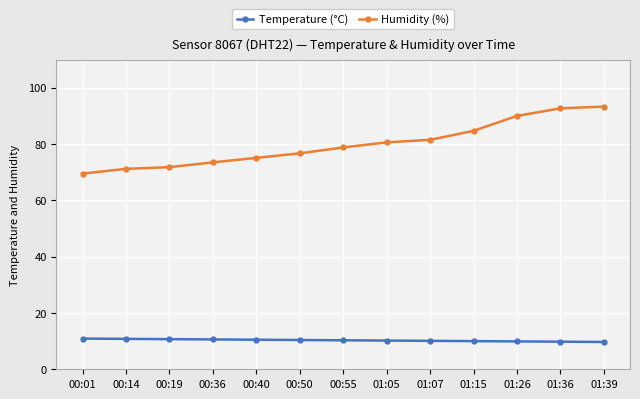

True or false: Humidity (%) and Temperature (°C) cross at least once.

False